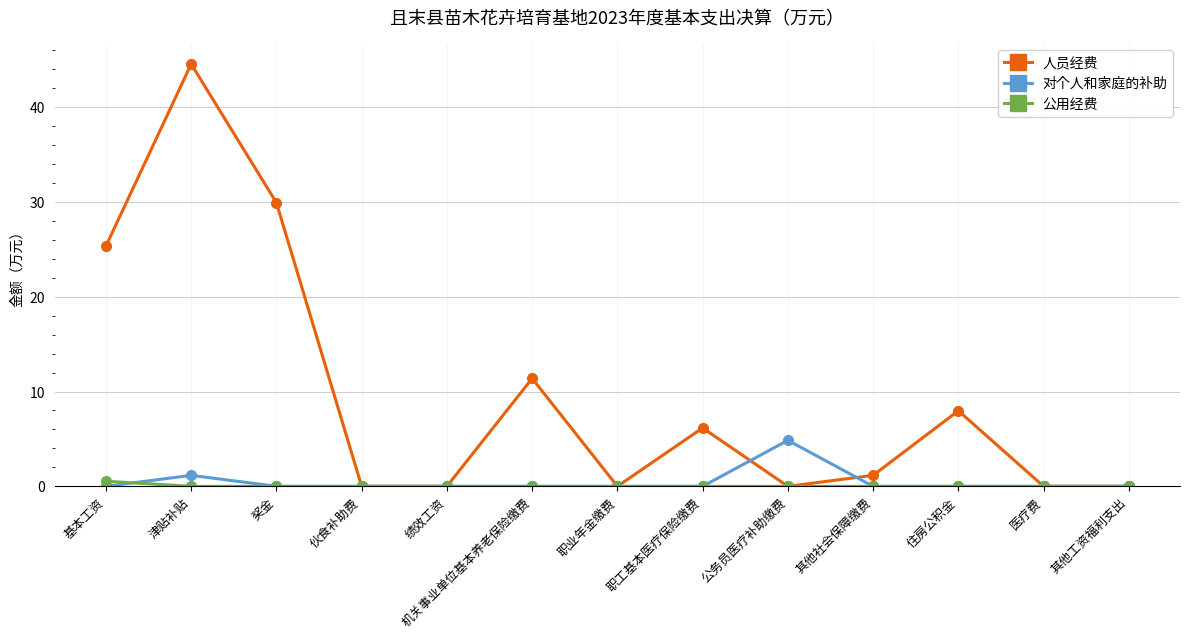

How many data points in 人员经费 are above 1?

7